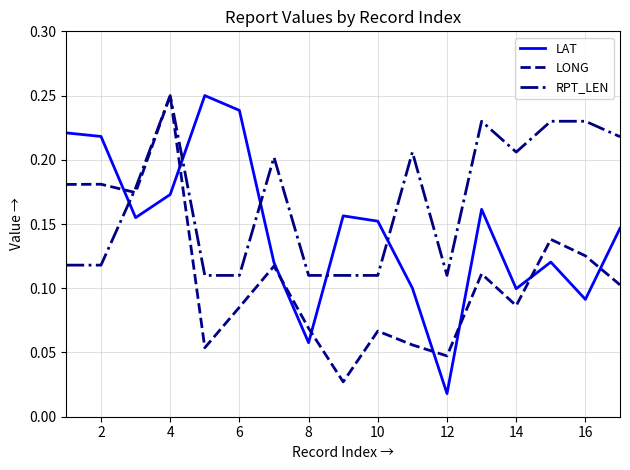

Which series has the largest total across all categories?

RPT_LEN